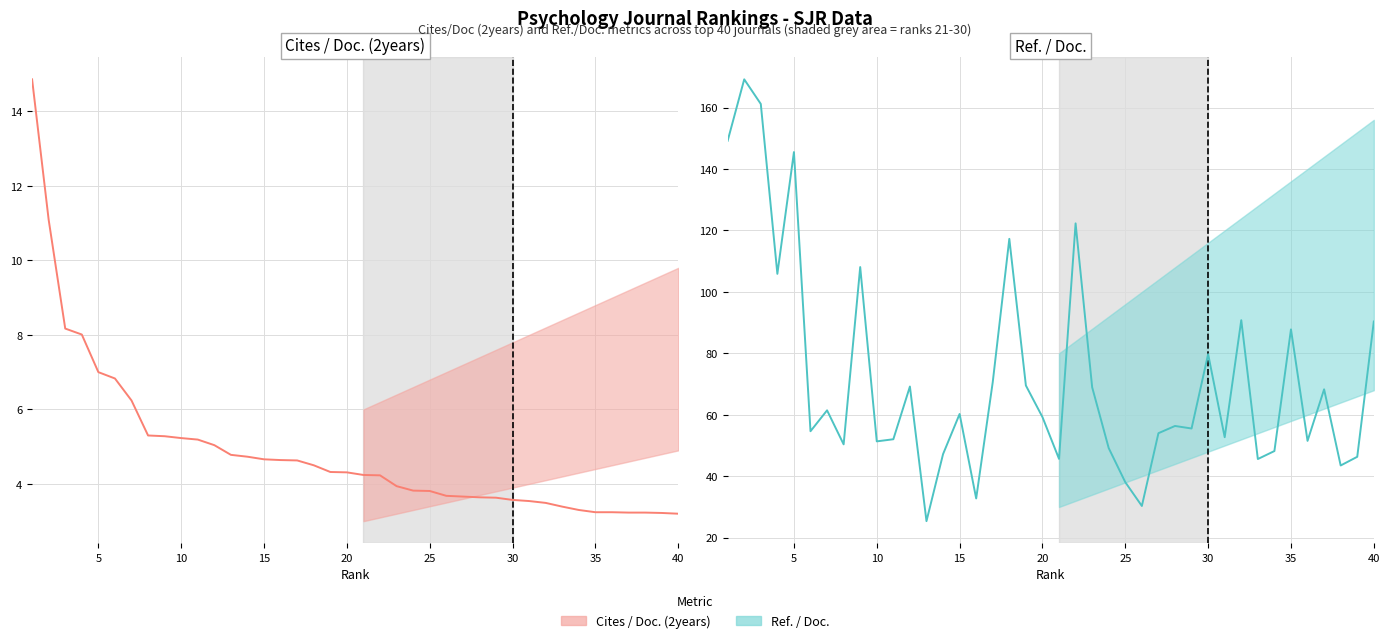

How many interior local valleys does the Ref. / Doc. (actual) series have?

13